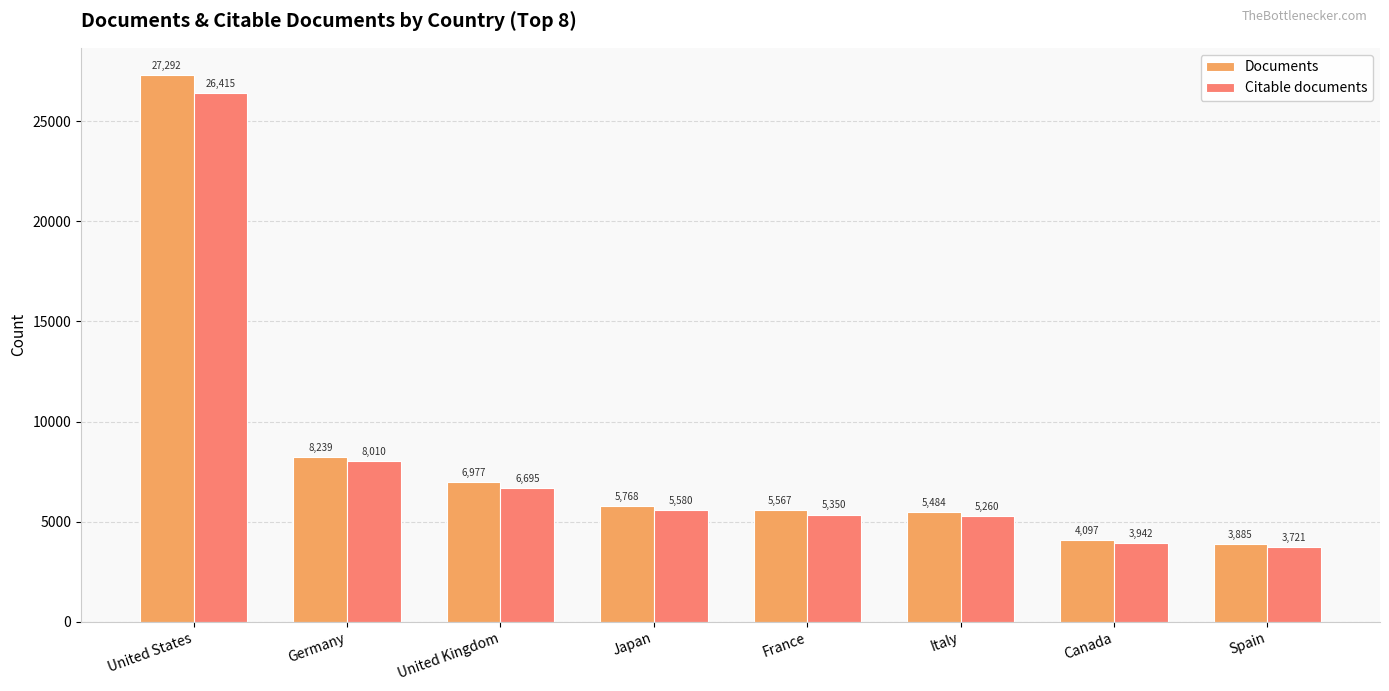

How many groups of bars are there?

8